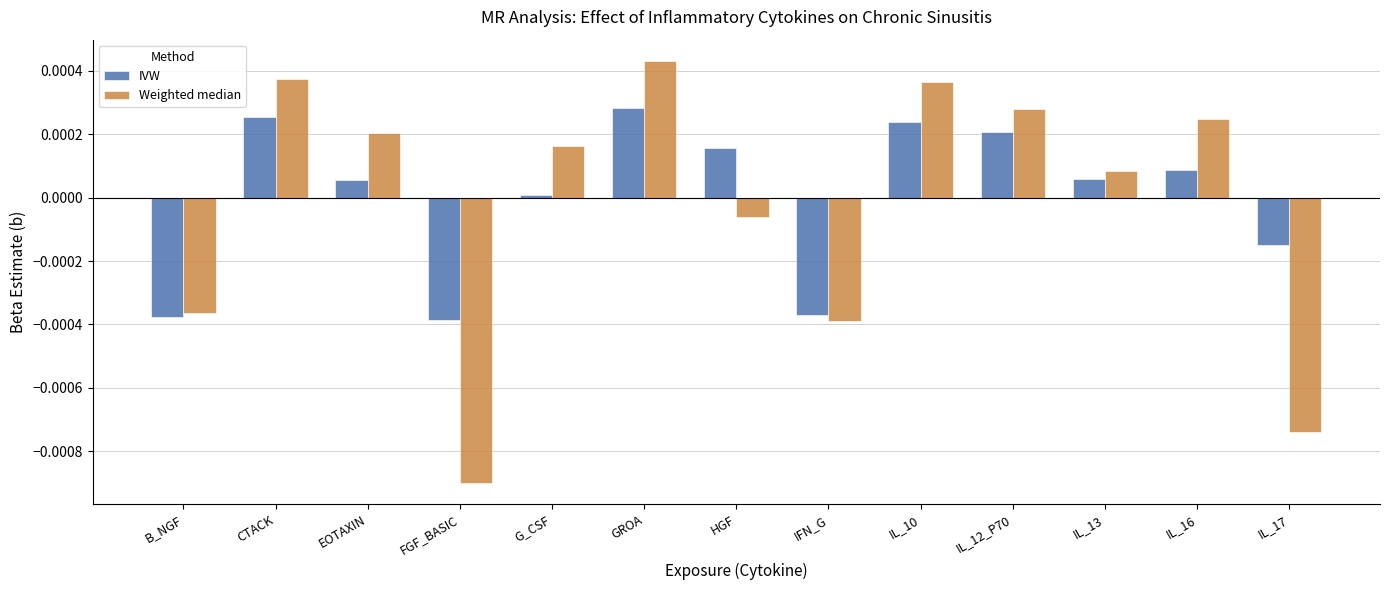

What are all the series names shown in the legend?

IVW, Weighted median